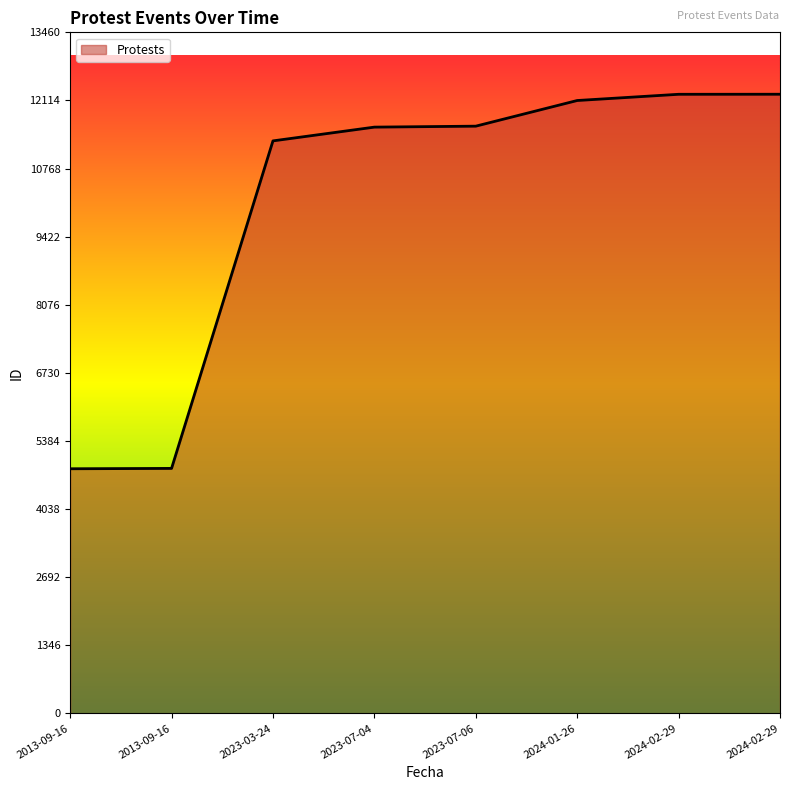

How many distinct data groups are displayed?

1